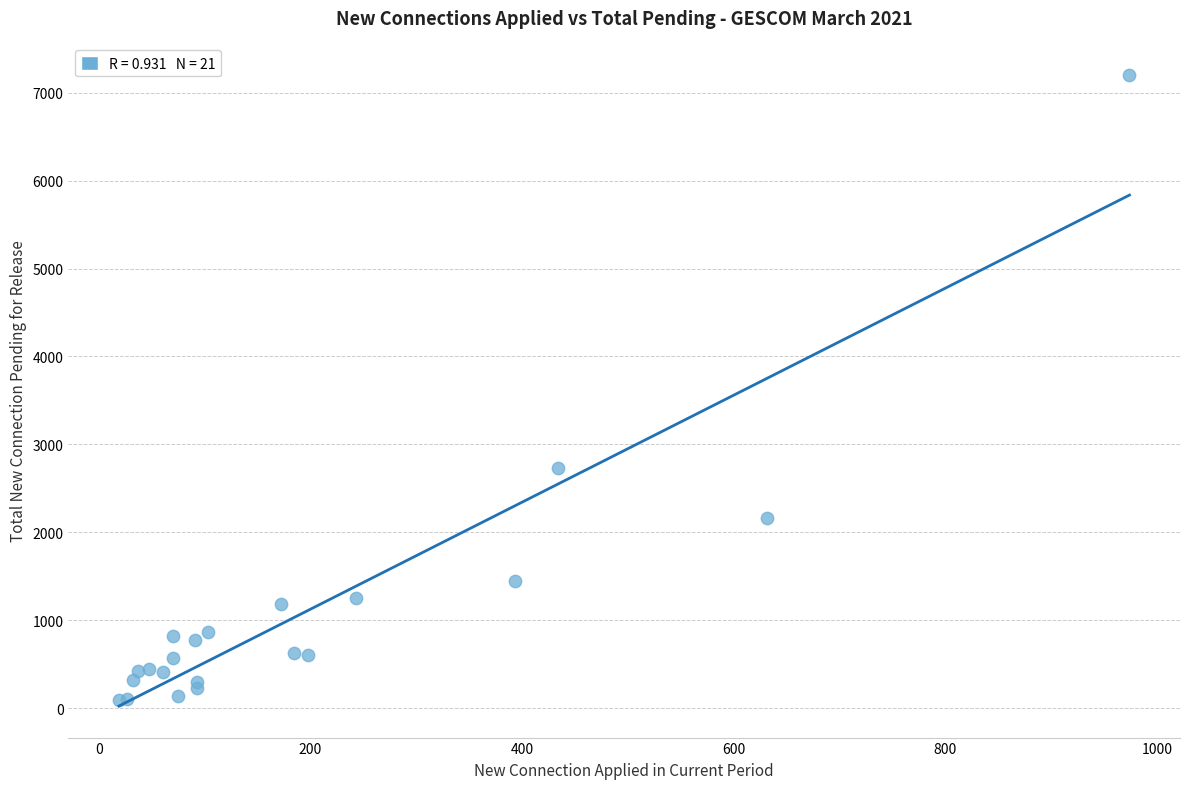

What Y value in the scatter plot is closest to 3649?

2730